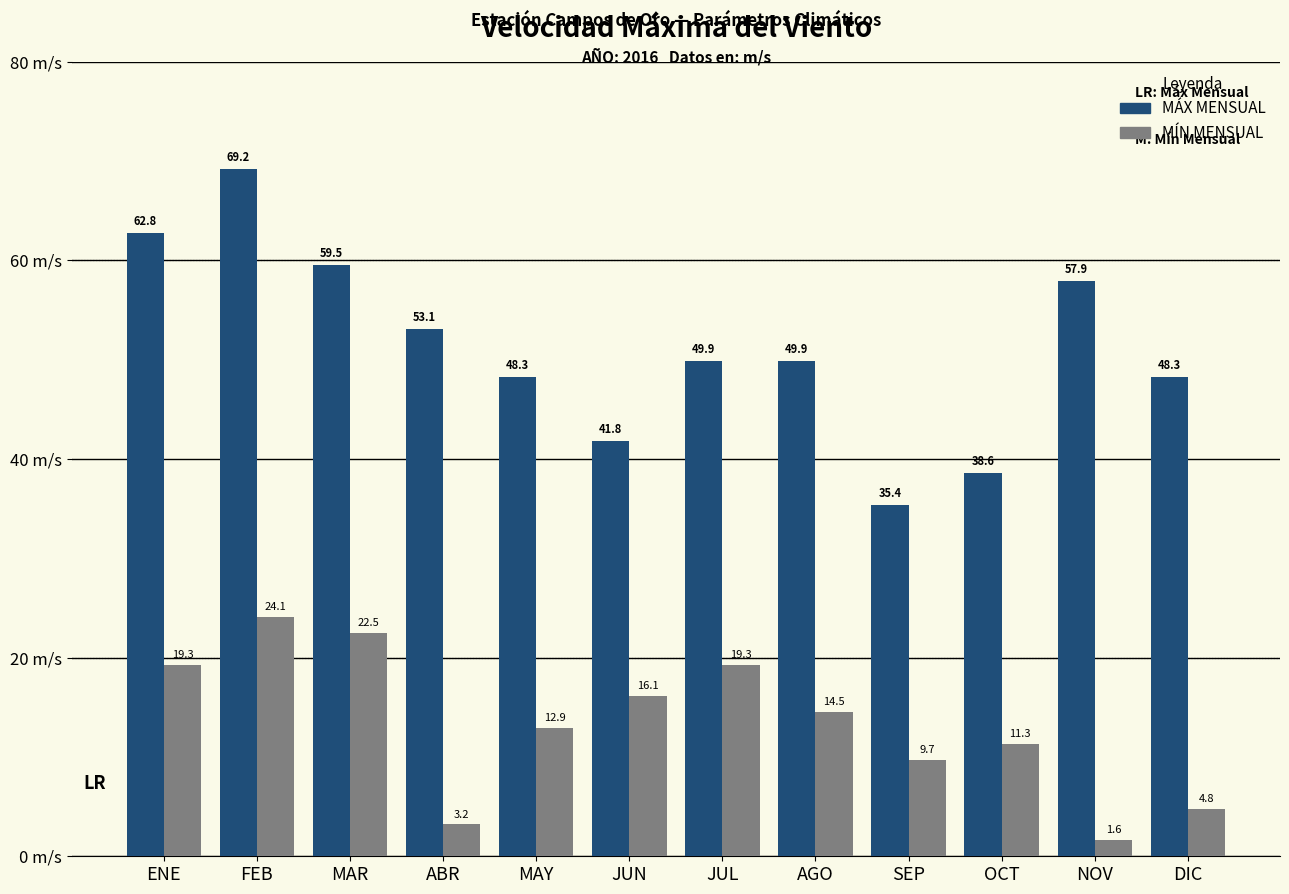

How many groups of bars are there?

12